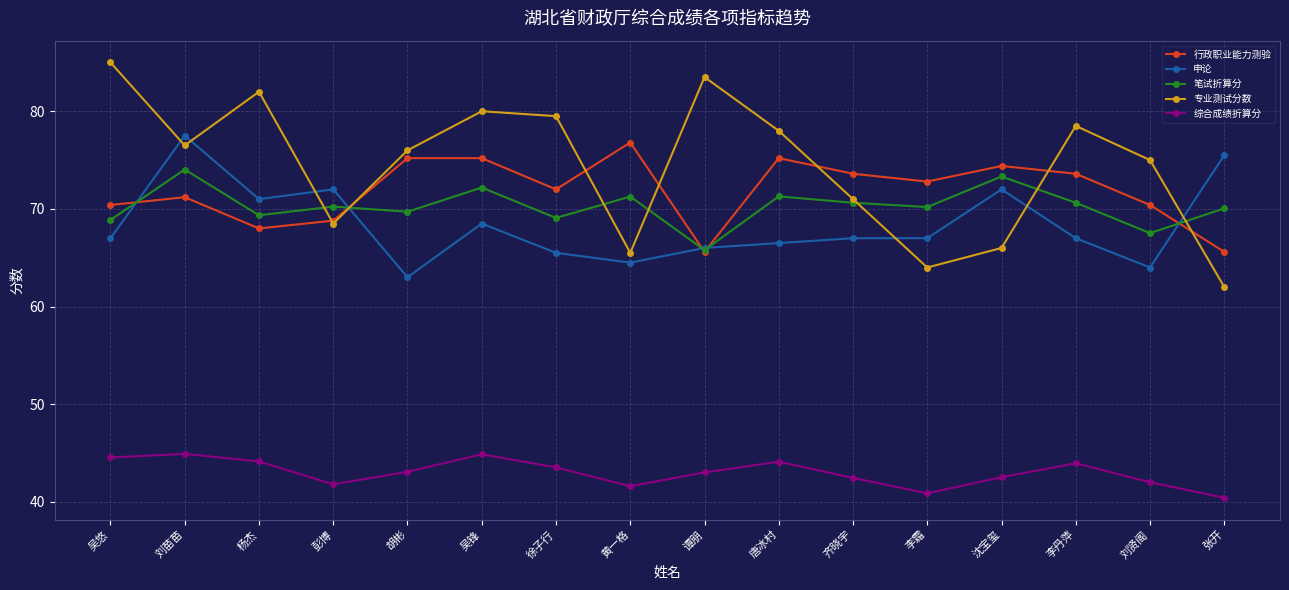

Where is the first local maximum for 行政职业能力测验?

刘苗苗